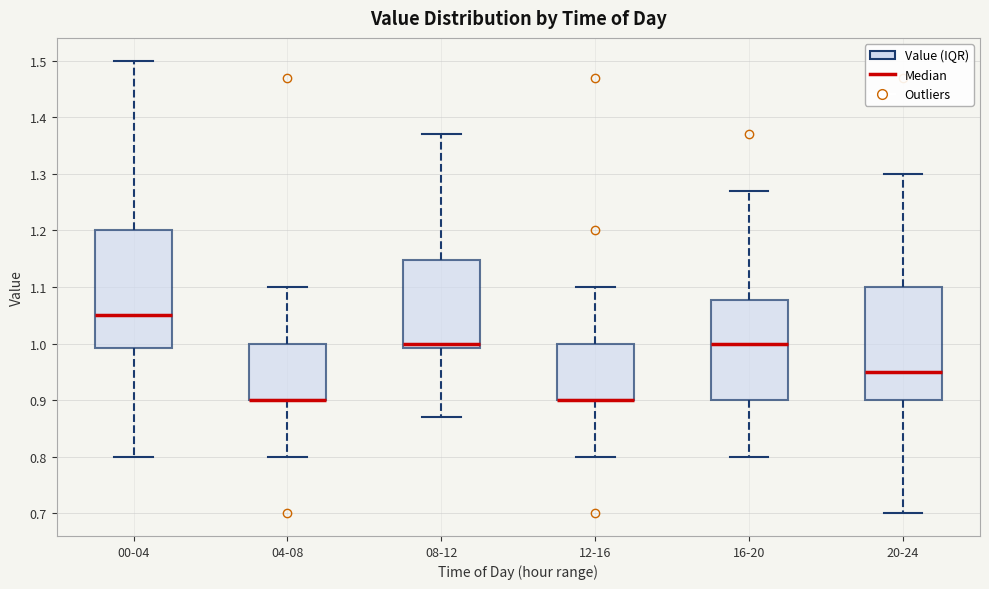

Reading left to right, read every box against the y-axis: the position of its median line, the range the box covers, and the ends of its whiskers. The values are not printed on the chart, so give them approximately, as read against the axis.

00-04: median 1.05, box 0.99 to 1.20, whiskers 0.80 to 1.50
04-08: median 0.90 (drawn on the box's lower edge), box 0.90 to 1.00, whiskers 0.80 to 1.10
08-12: median 1.00, box 0.99 to 1.15, whiskers 0.87 to 1.37
12-16: median 0.90 (drawn on the box's lower edge), box 0.90 to 1.00, whiskers 0.80 to 1.10
16-20: median 1.00, box 0.90 to 1.08, whiskers 0.80 to 1.27
20-24: median 0.95, box 0.90 to 1.10, whiskers 0.70 to 1.30